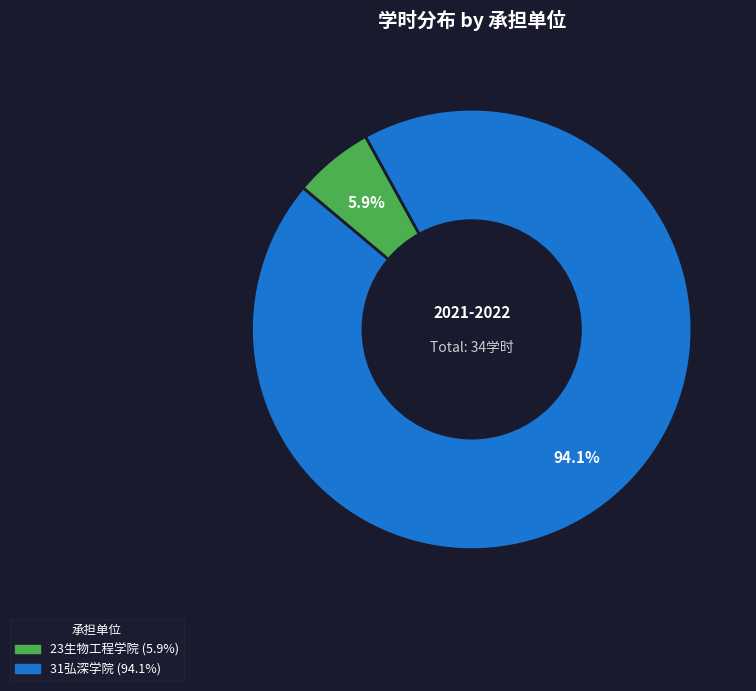

How many segments does this pie chart have?

2